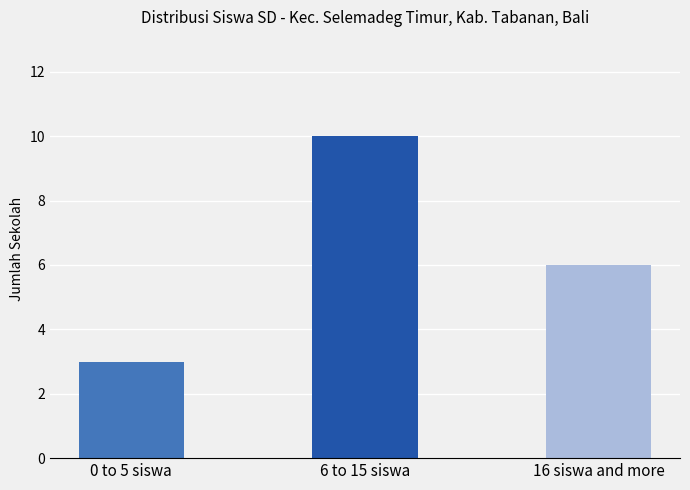

What position from the left is 0 to 5 siswa?

1